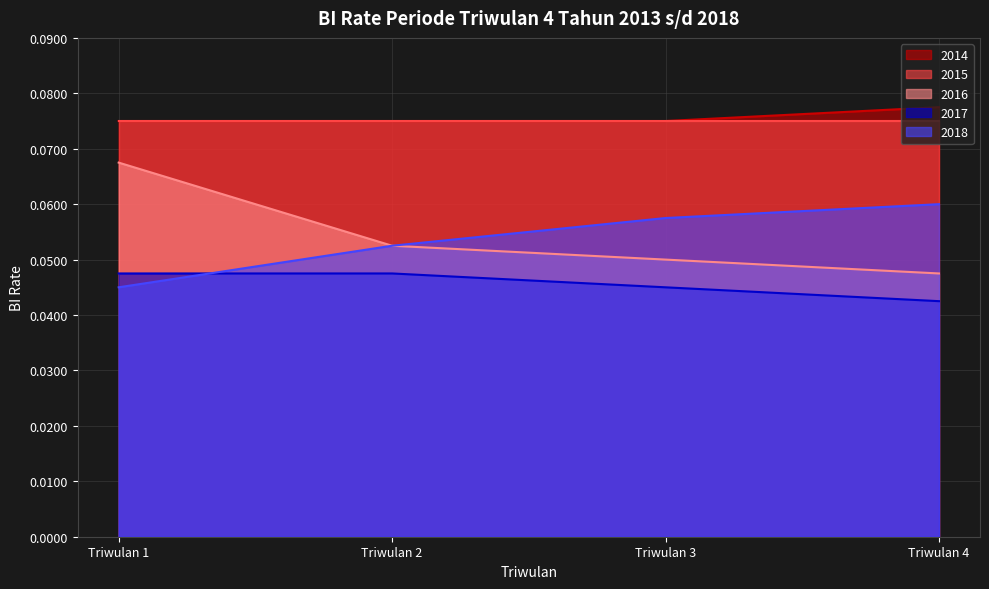

The value of 2017 at Triwulan 3 is 0.0. True or false?

True